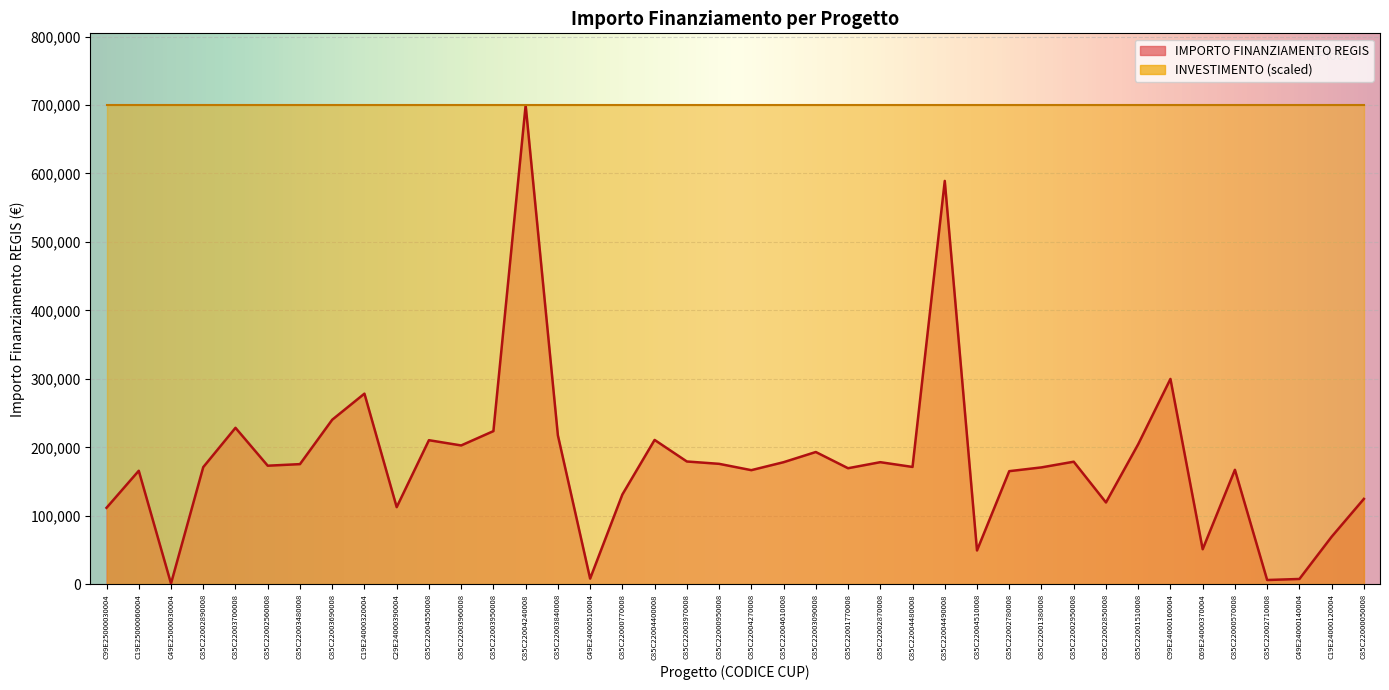

What is the difference between the second highest and second lowest values?

582846.8